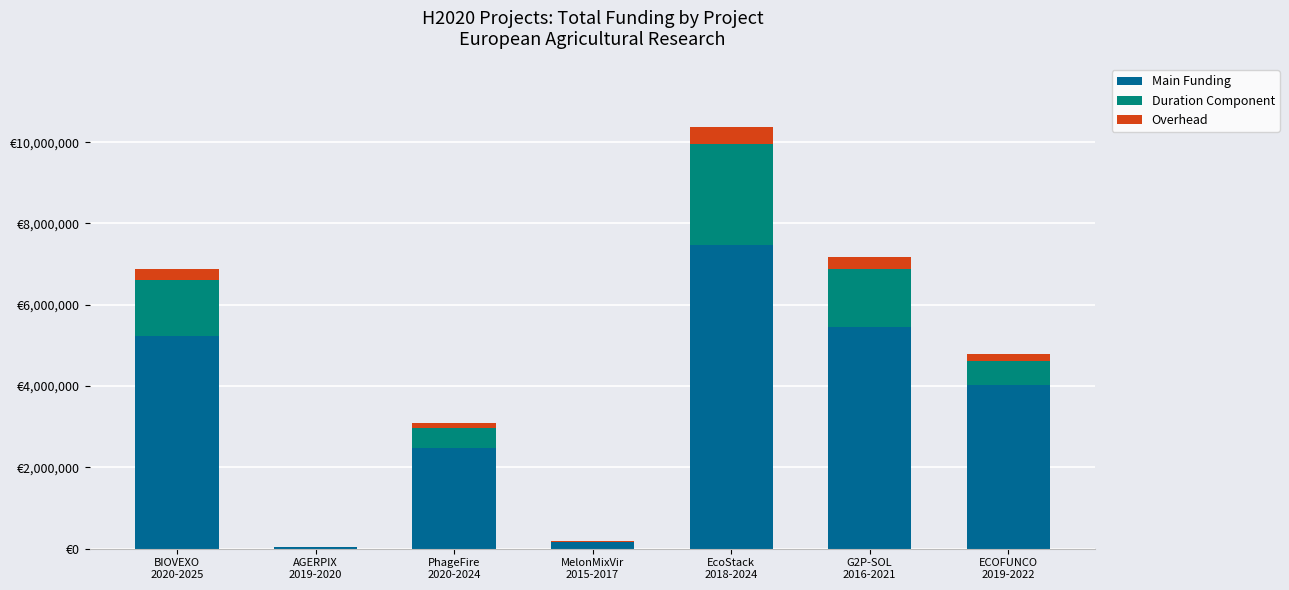

What are all the series names shown in the legend?

Main Funding, Duration Component, Overhead